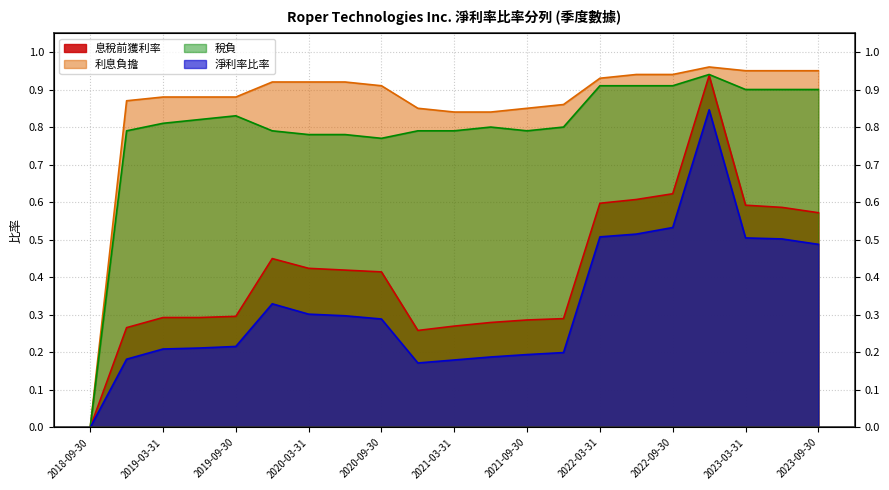

What is the total value across all series at 2022-09-30?

3.0